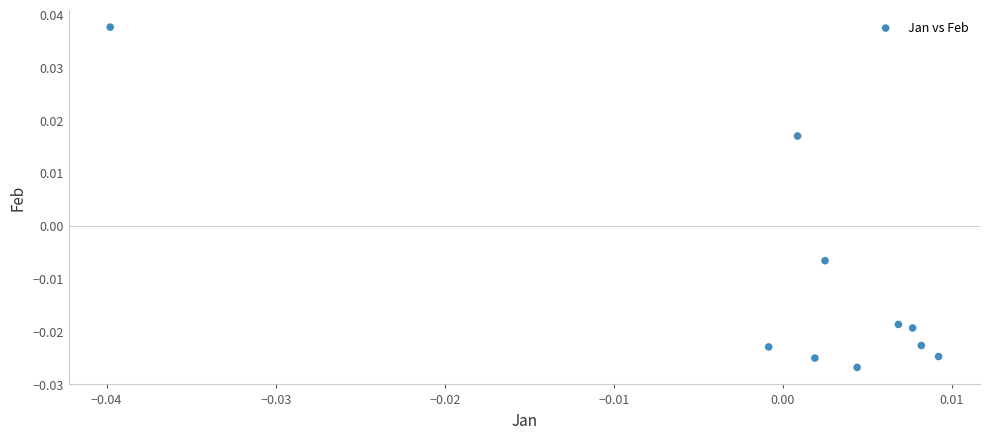

How many data points are displayed?

10